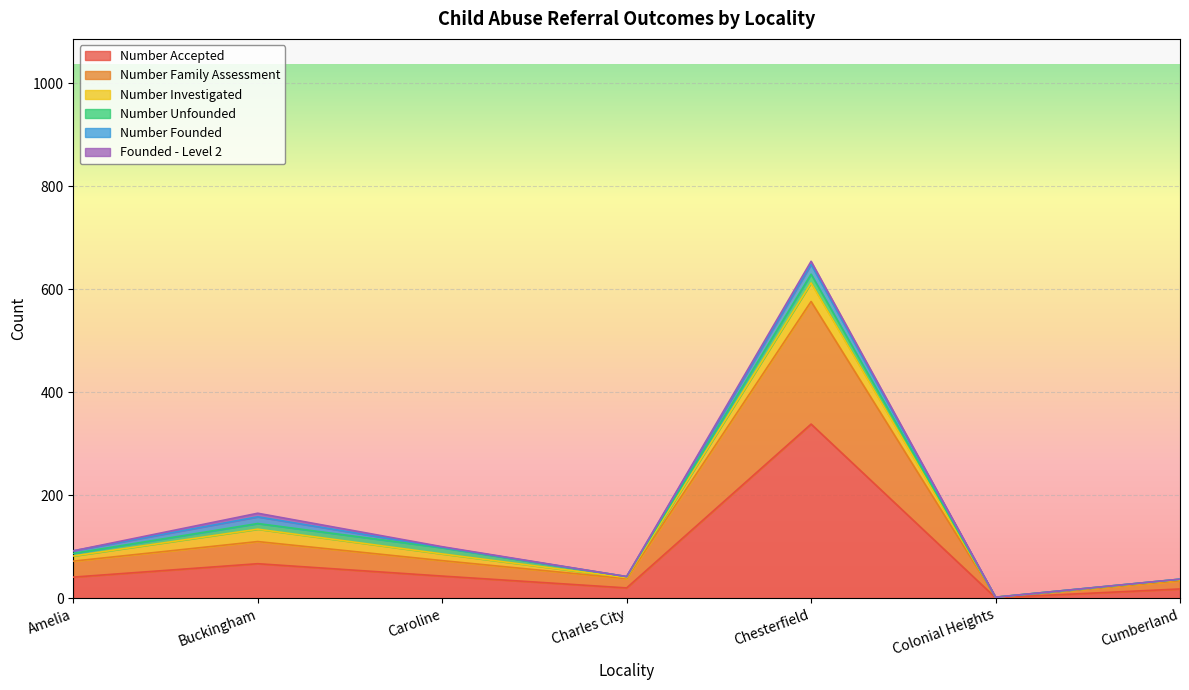

What is the maximum value for Number Unfounded?

17